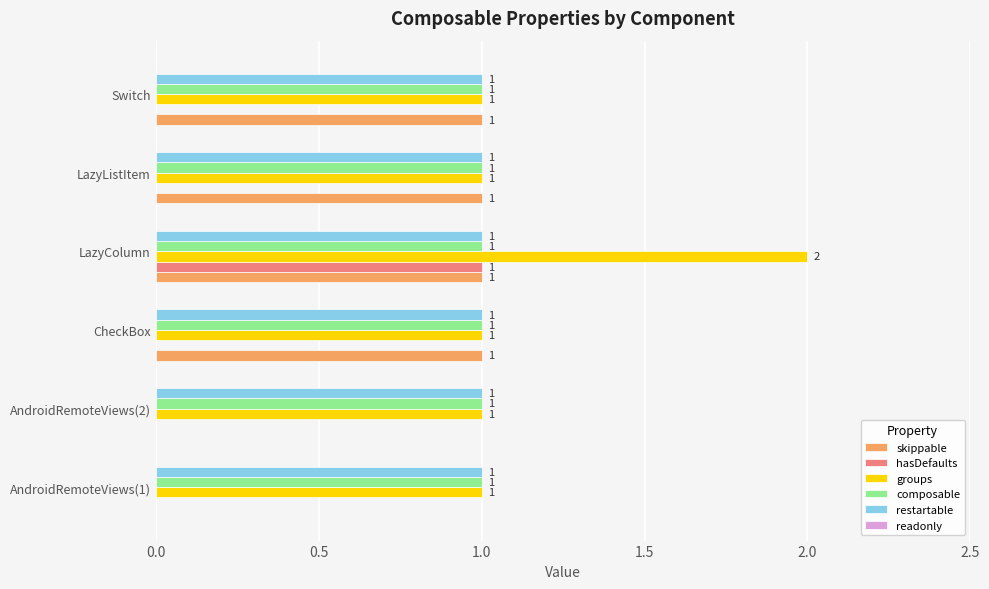

At which category is the sum across all series the highest?

LazyColumn